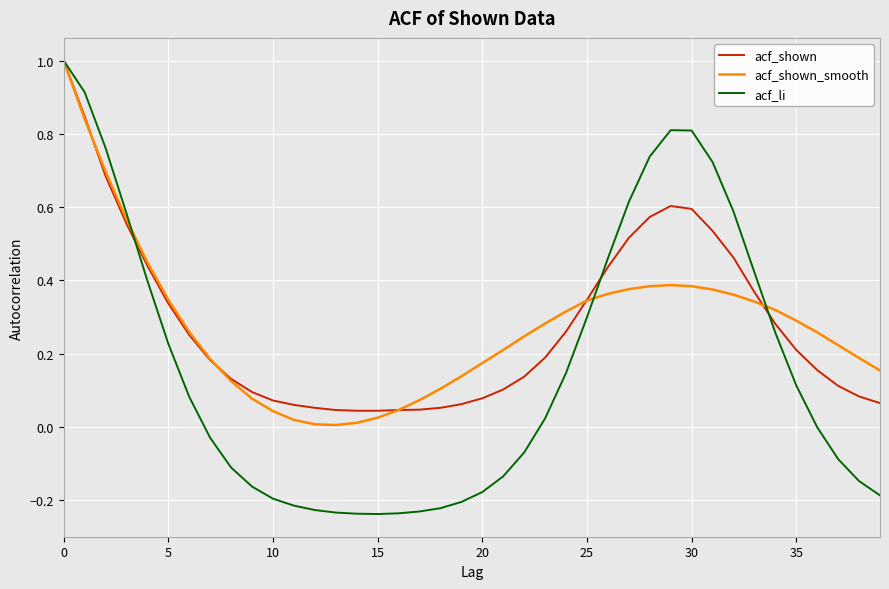

Which series has the largest range (max minus min)?

acf_li